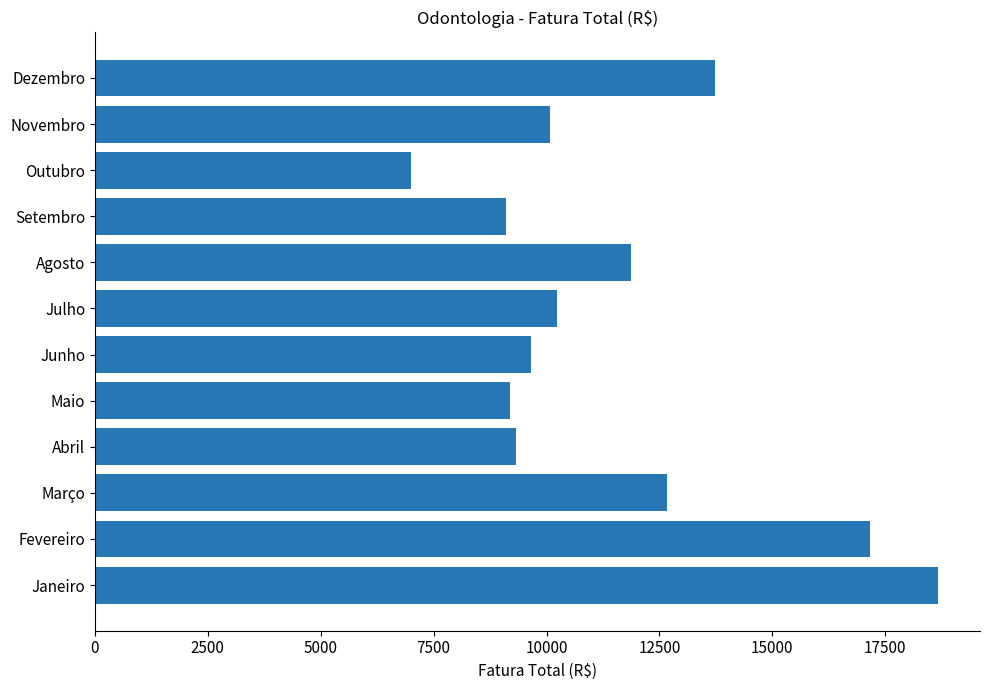

Read the value at Outubro.

7003.2